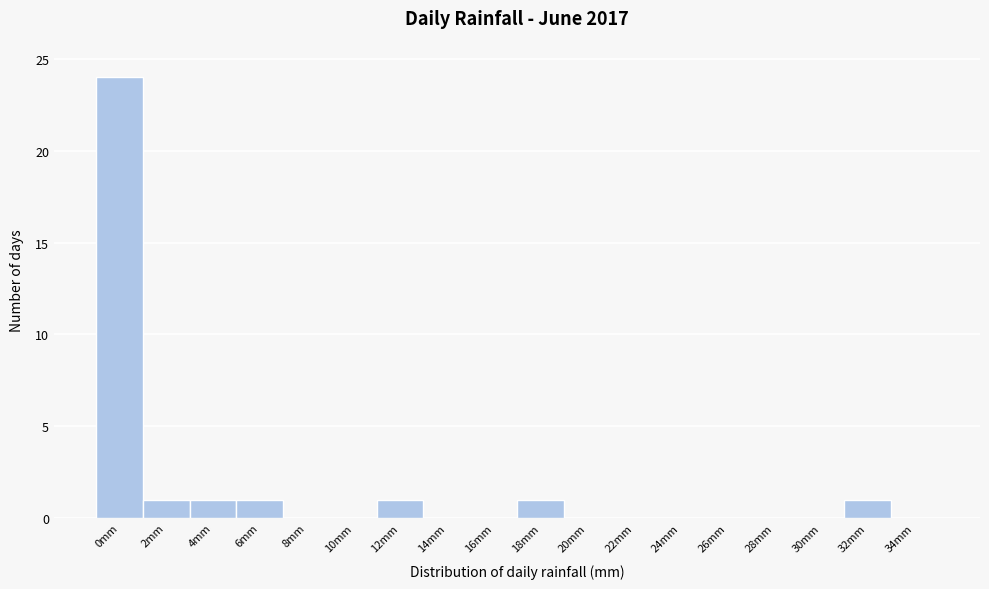

Reading left to right, transcribe all the data shown in this chart.

0mm=24	2mm=1	4mm=1	6mm=1	8mm=0	10mm=0	12mm=1	14mm=0	16mm=0	18mm=1	20mm=0	22mm=0	24mm=0	26mm=0	28mm=0	30mm=0	32mm=1	34mm=0